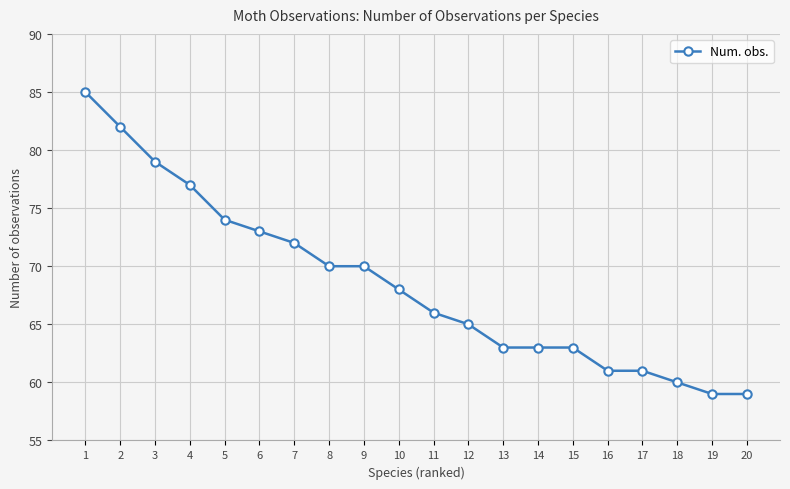

What is the sum of all values?

1370